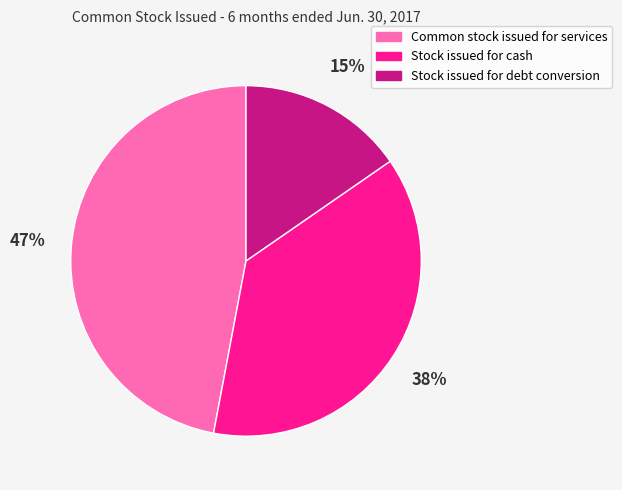

To the nearest percent, what is the average slice percentage?

33%